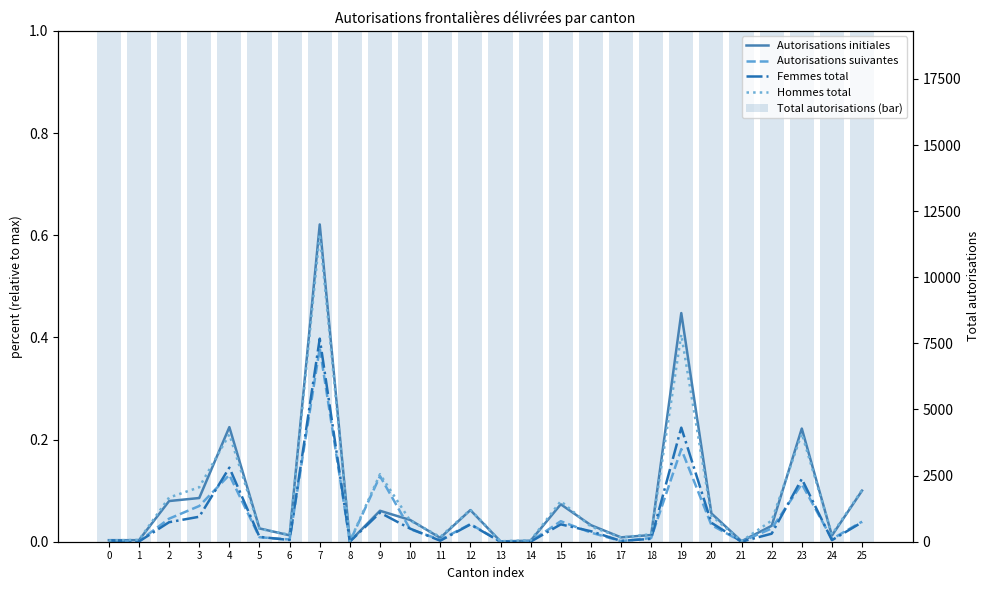

Rank the series at 4 from highest to lowest value.

Total autorisations (bar), Autorisations initiales, Hommes total, Femmes total, Autorisations suivantes